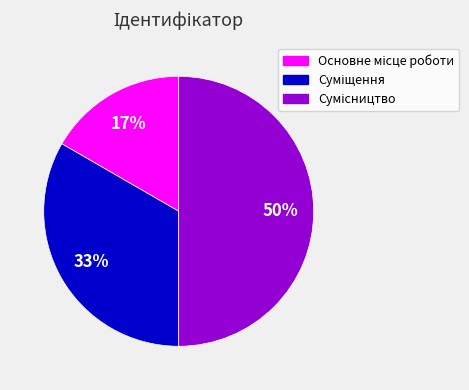

Count the number of slices in the pie.

3